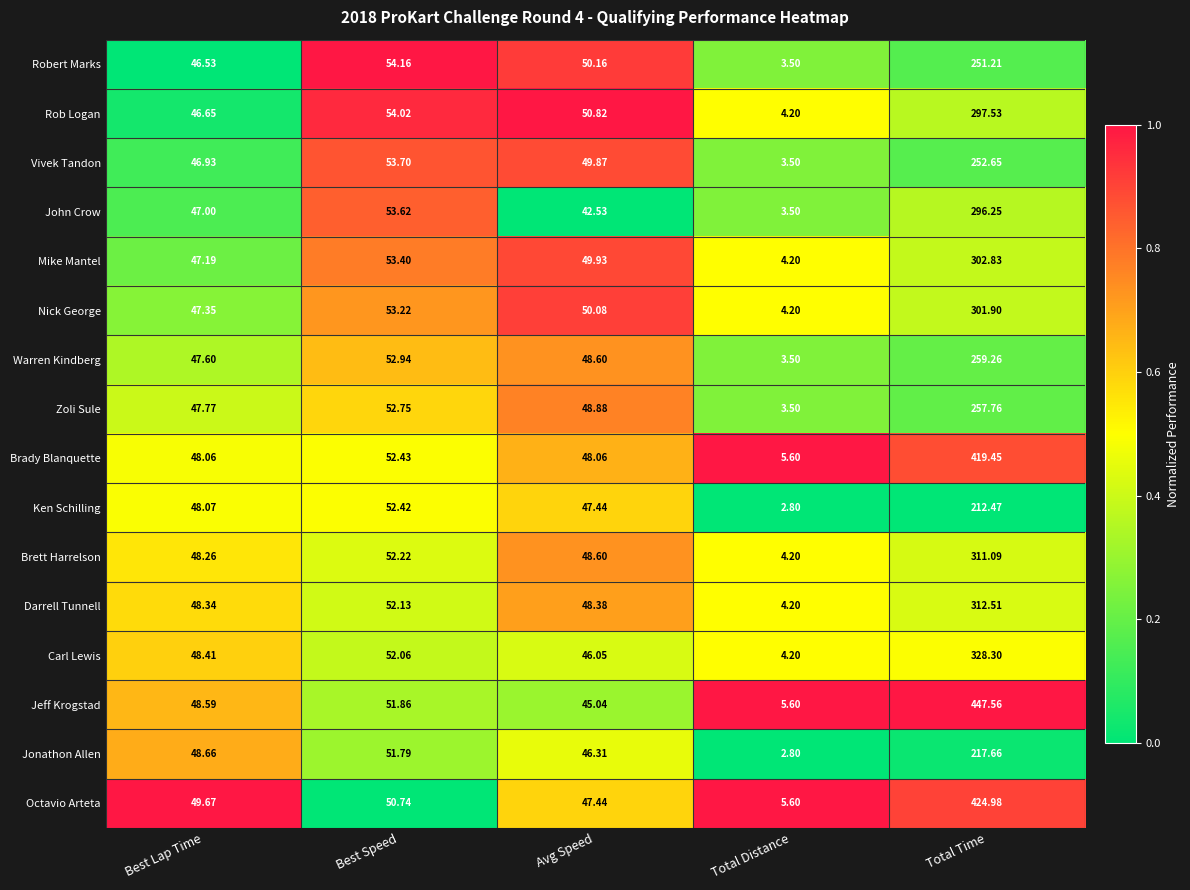

Between Best Speed and Total Time, which series saw the biggest shift?

Jeff Krogstad